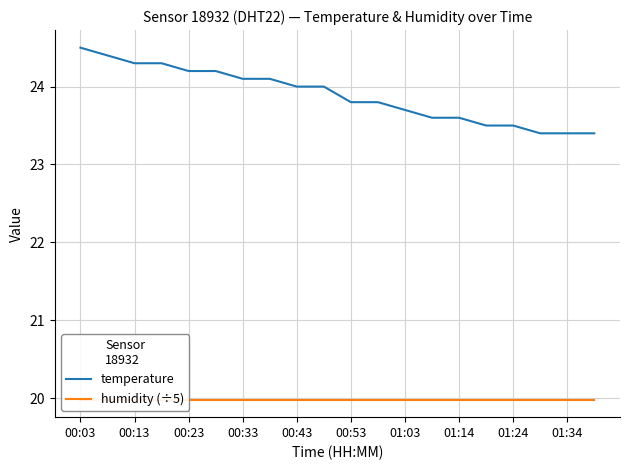

What is the highest value of the temperature series?

24.5